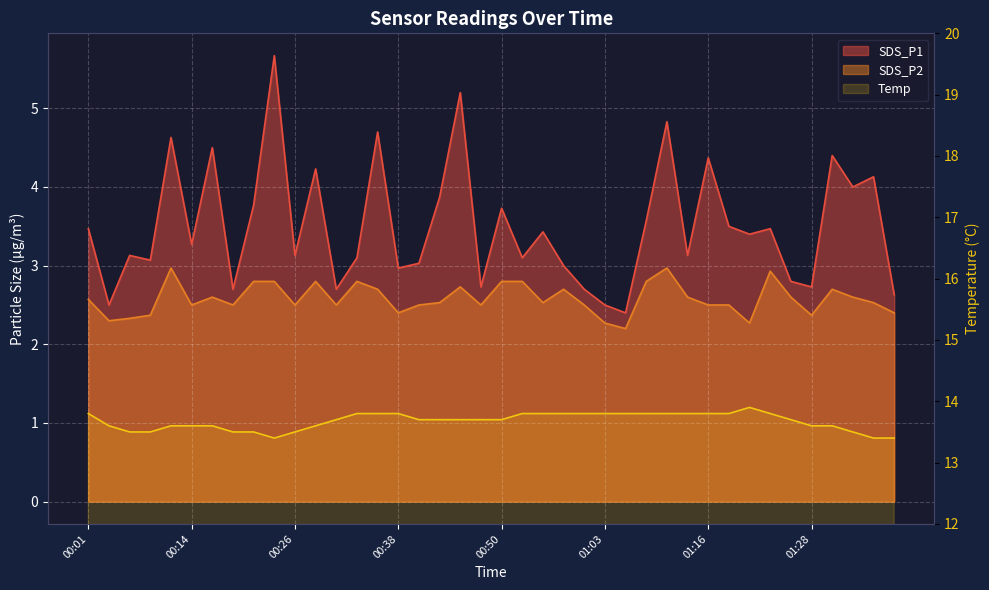

Rank the series by their maximum value, from lowest to highest.

SDS_P2, SDS_P1, Temp